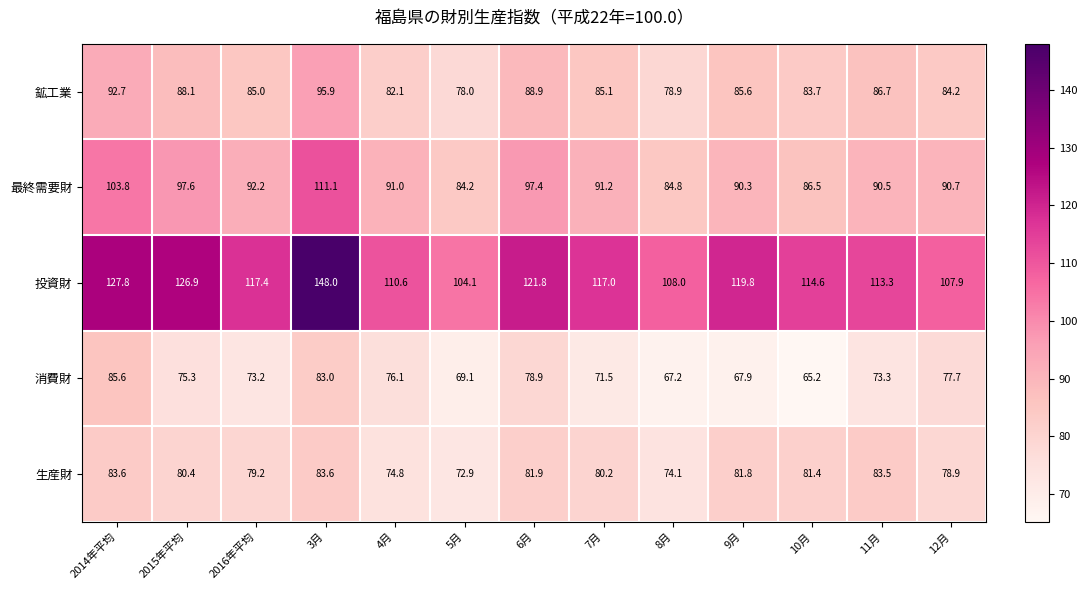

Which category has the lowest value across all series?

10月